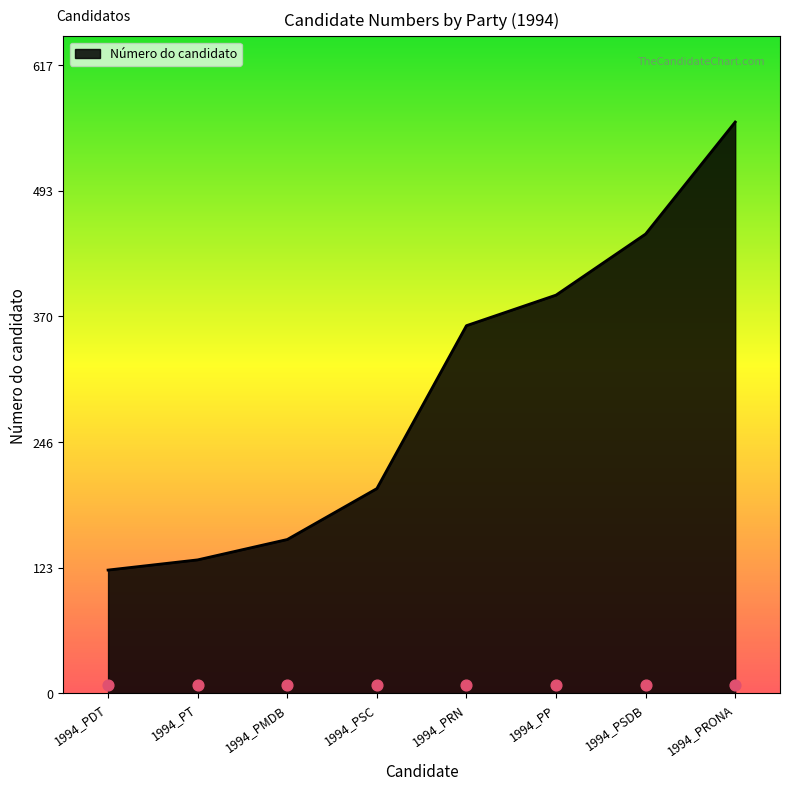

What is the ratio of the value at 1994_PRN to the value at 1994_PSDB?

0.8